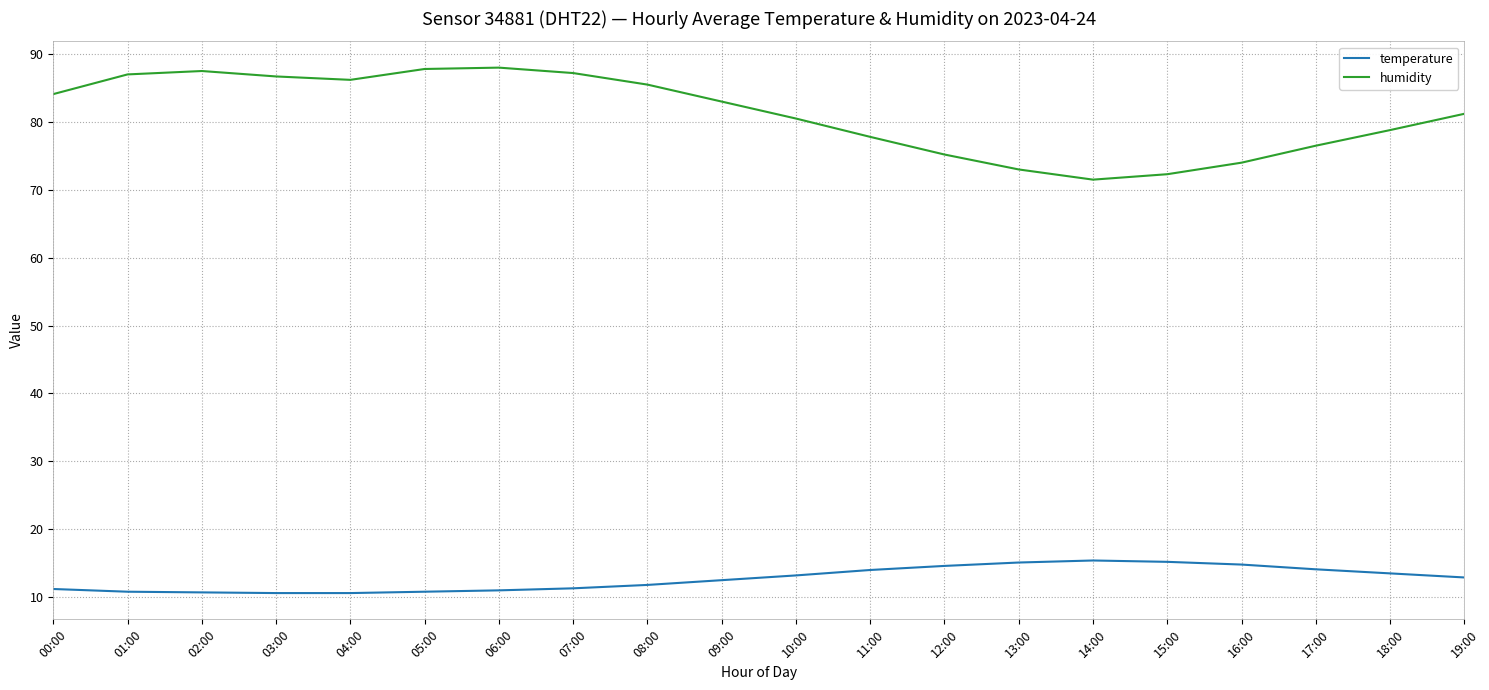

True or false: humidity has a value of 83.0 at 09:00.

True